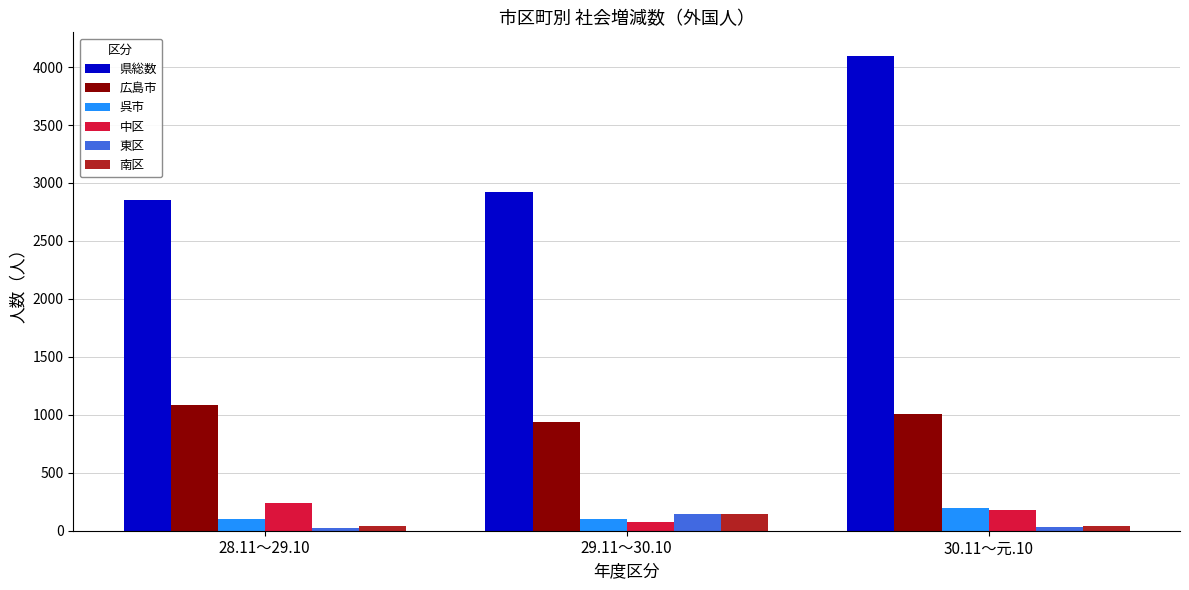

What is the maximum value for 呉市?

192